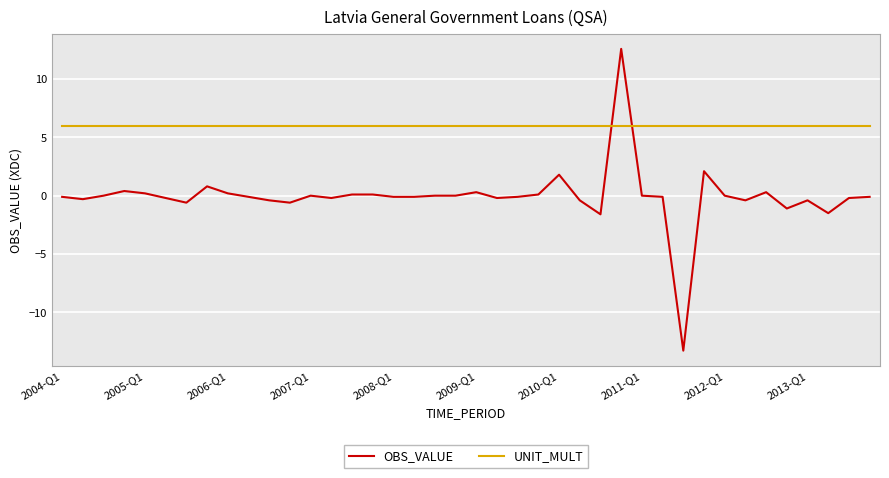

What is the highest value of the UNIT_MULT series?

6.0